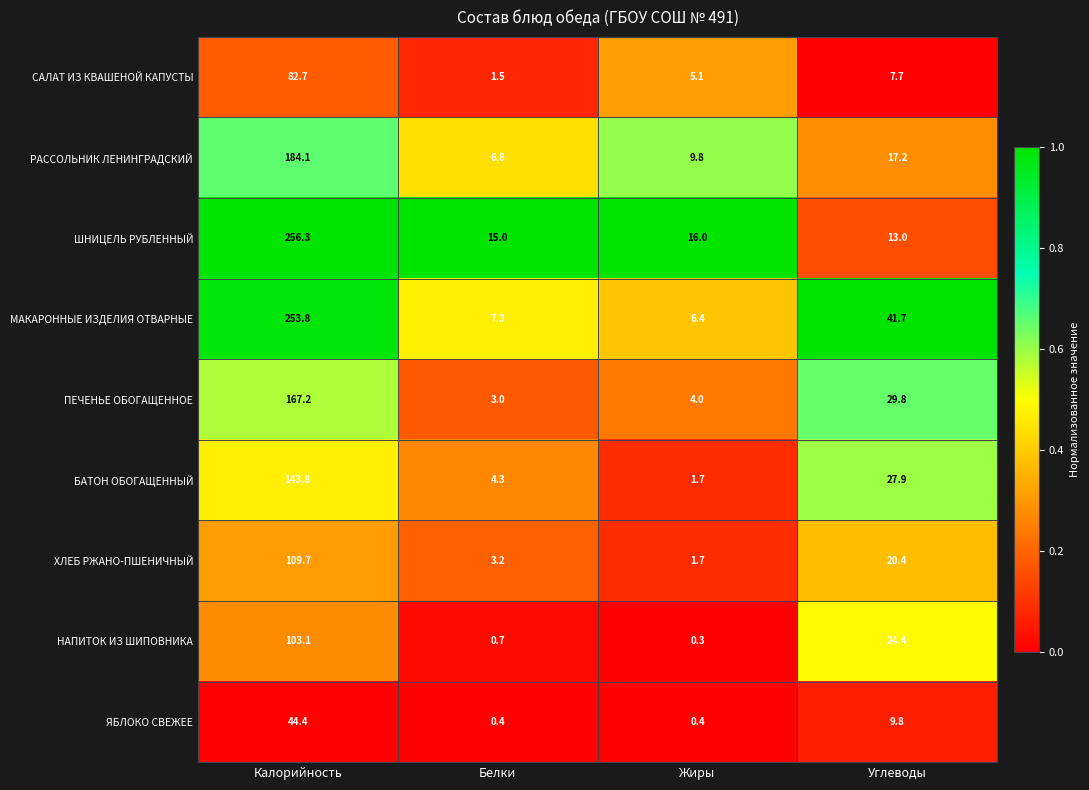

How many distinct data groups are displayed?

9